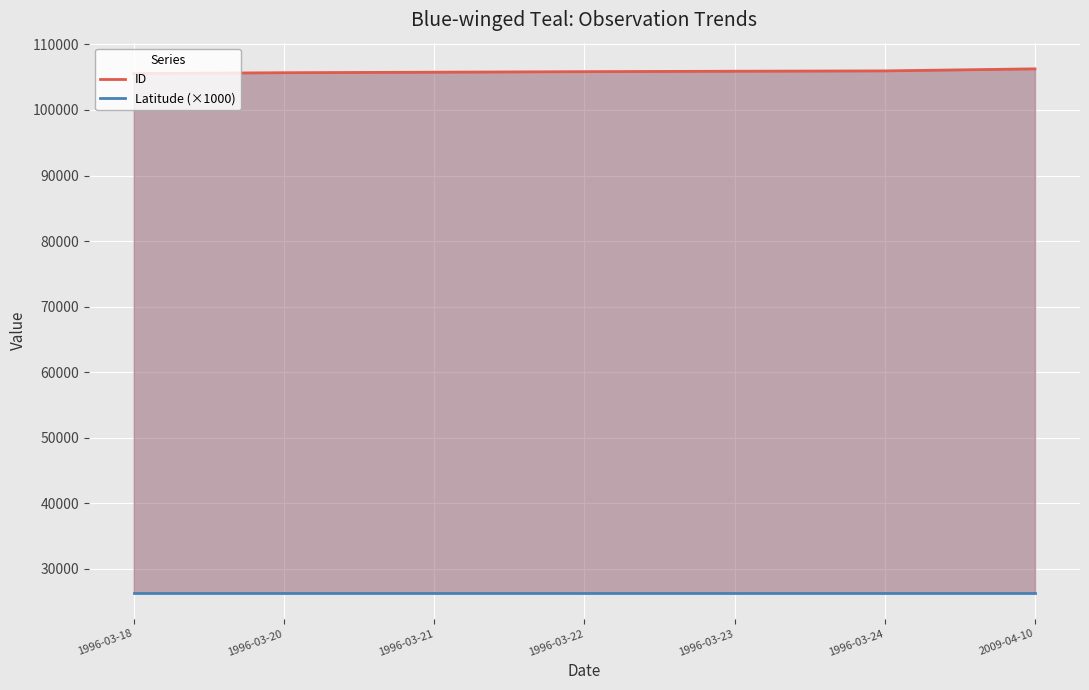

True or false: Latitude (×1000) has more than 0 interior local peaks.

False